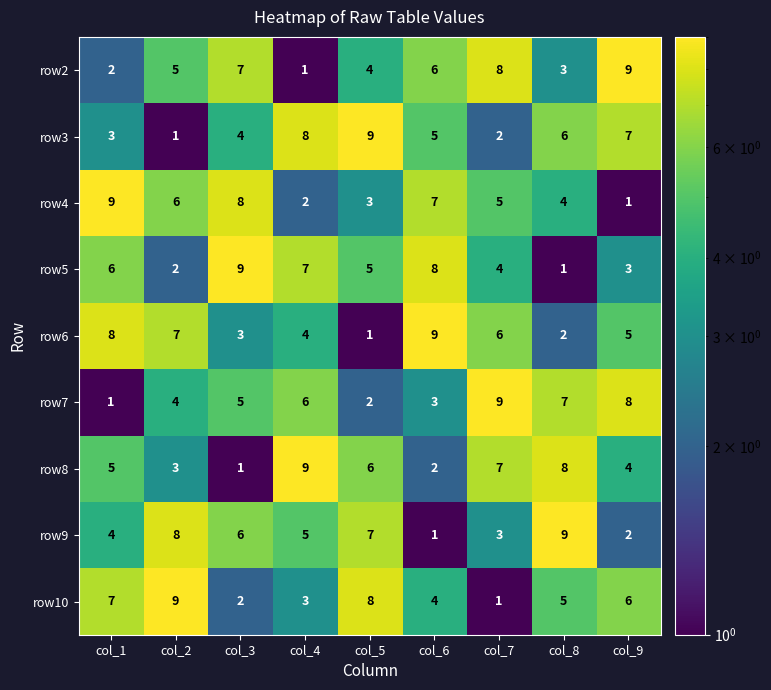

At how many categories does at least one series exceed 1?

9